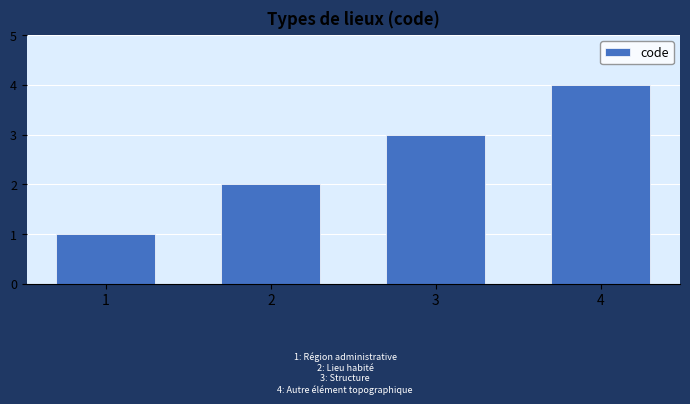

What is the change in value from 1 to 2?

+1